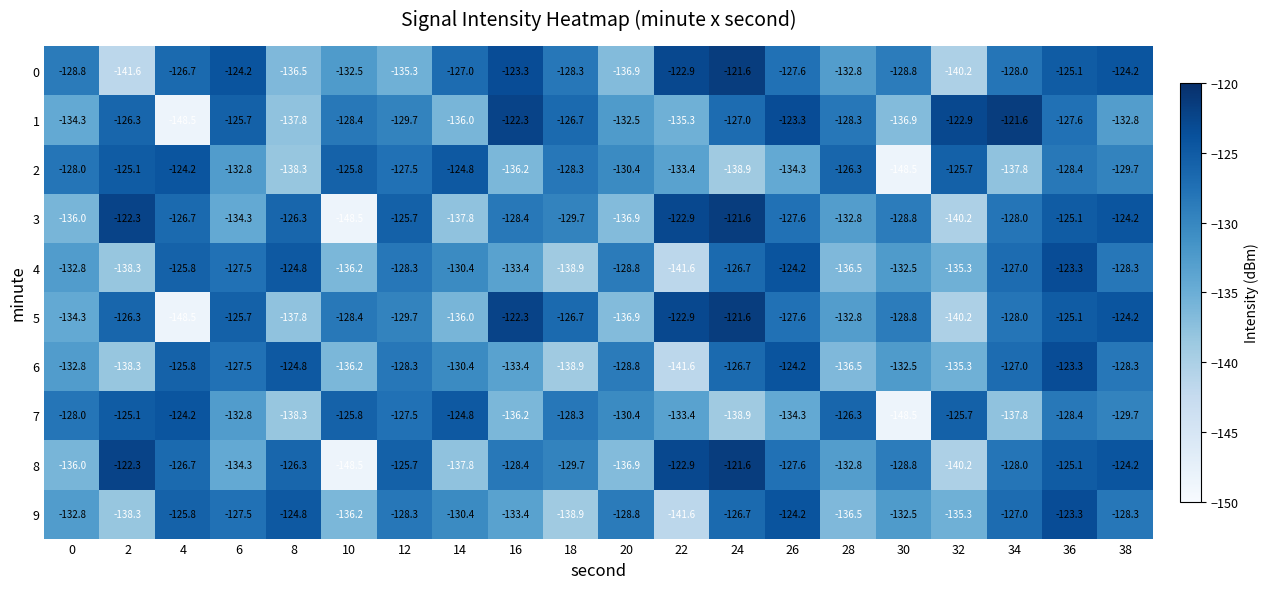

Is it true that 4 equals -207.8 at 2?

False